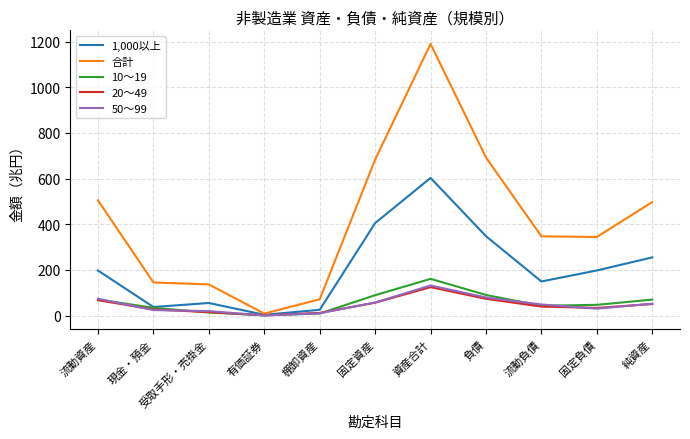

Which series has the widest spread of values?

合計